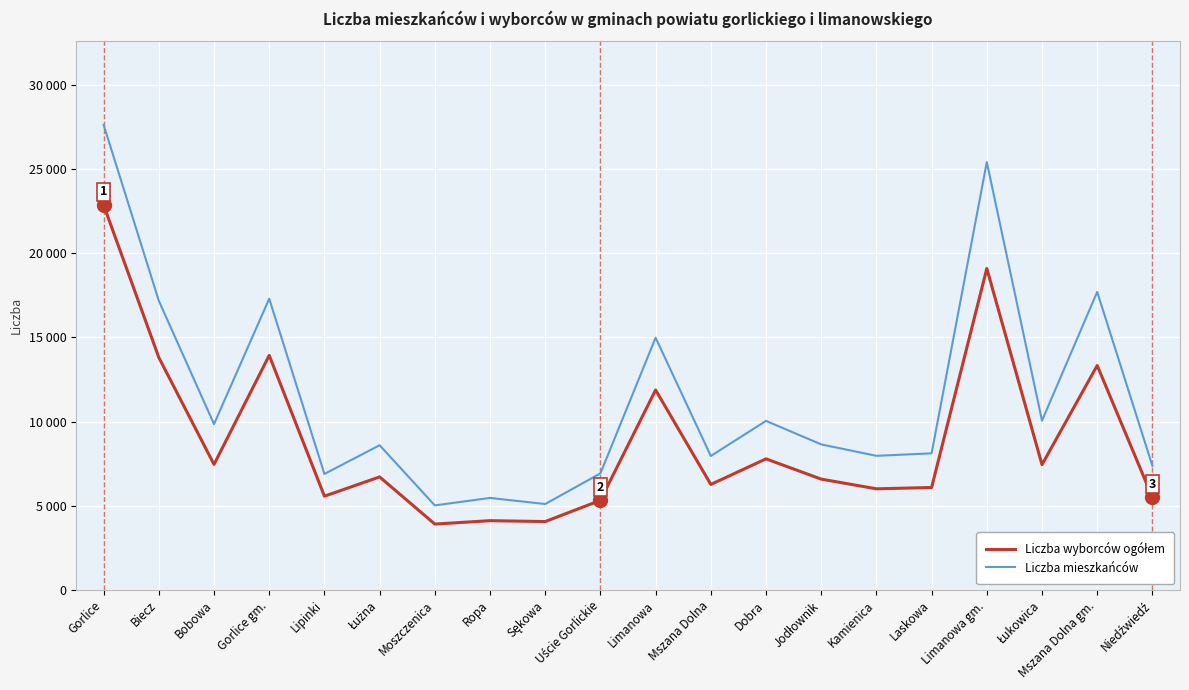

Does the chart display data point markers on the line(s)?

No